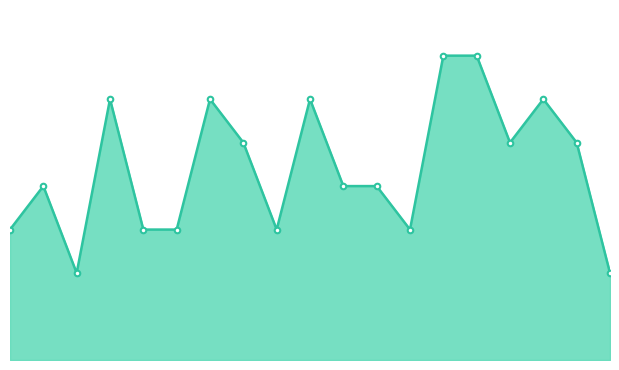

Is this an area chart (filled region under the line)?

Yes